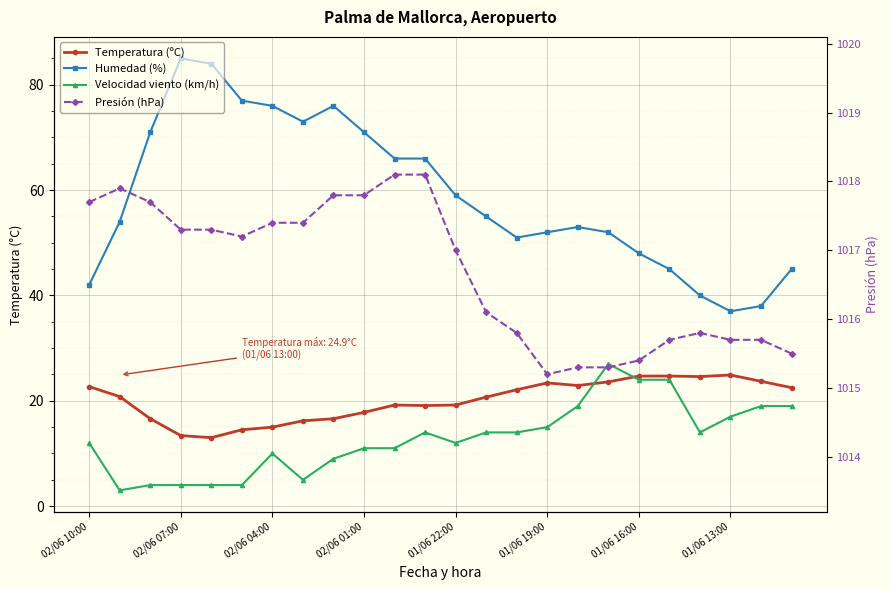

How many interior local peaks does the Temperatura (ºC) series have?

3